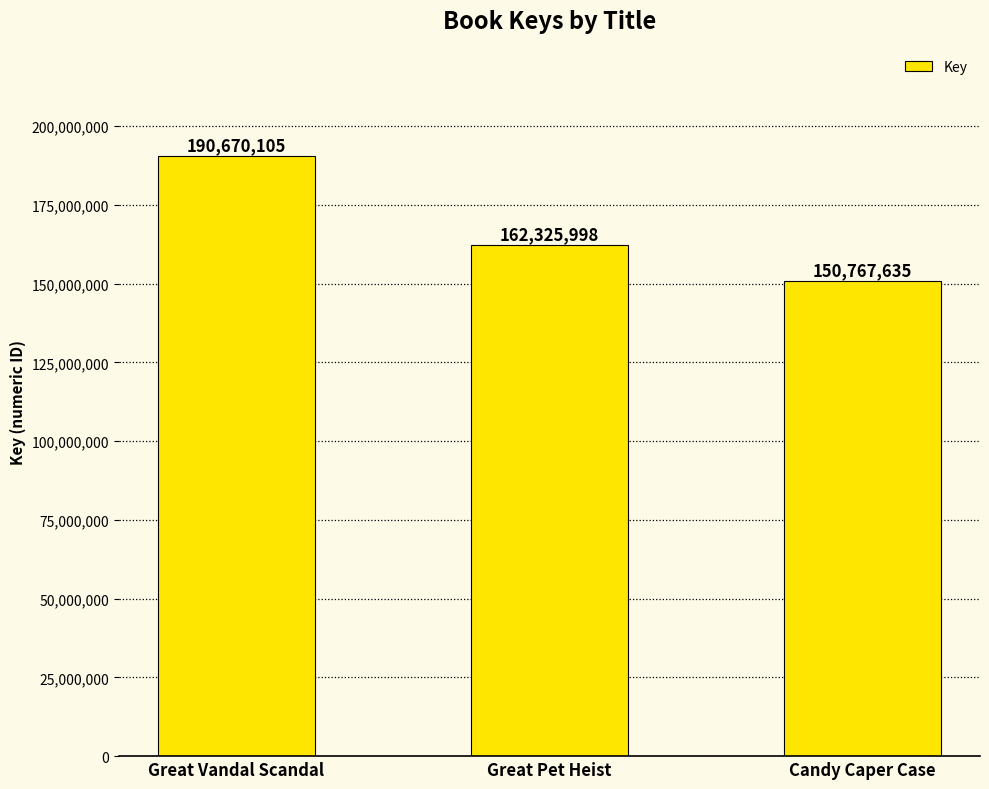

What is the difference between the maximum and minimum values?

39902470